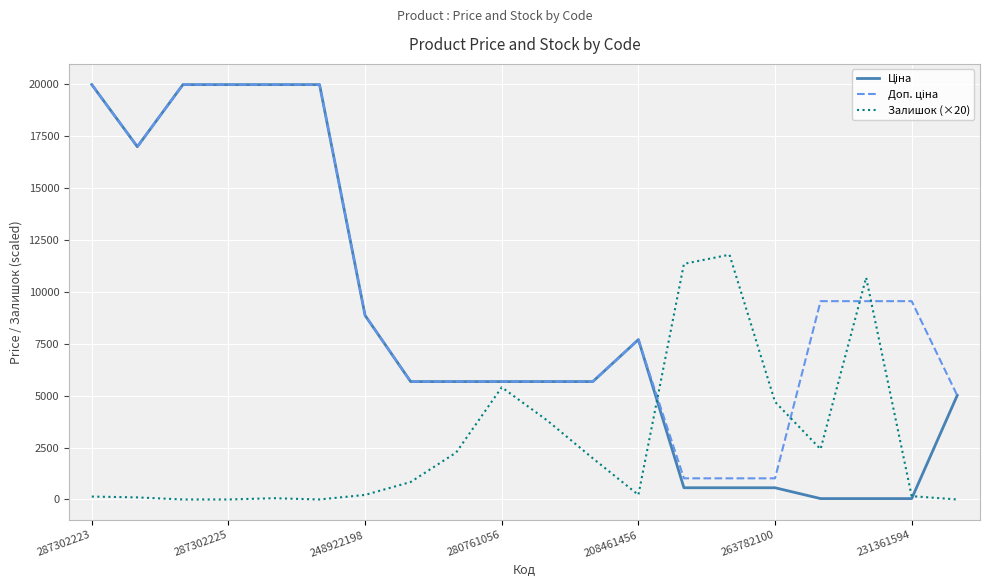

What is the maximum value shown in the chart?

19964.2